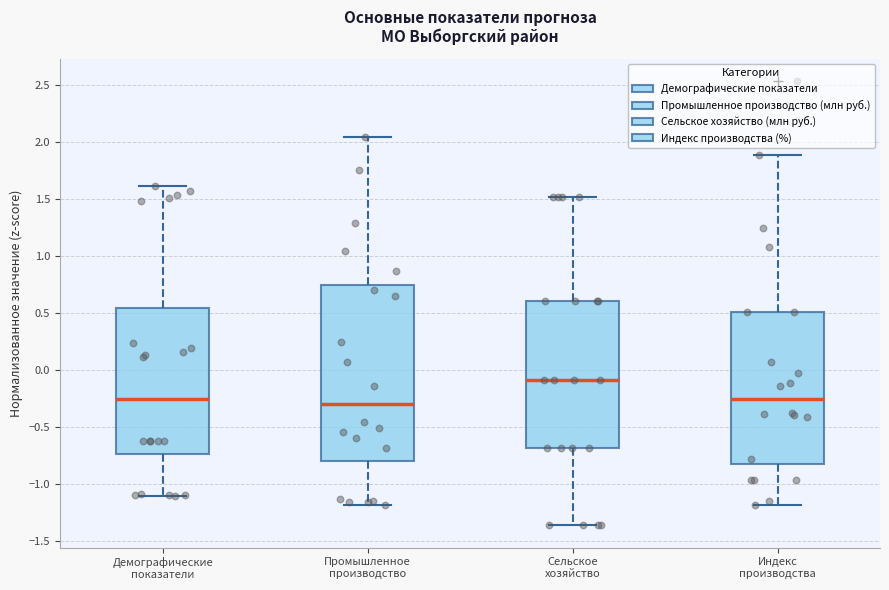

Reading left to right, read every box against the y-axis: the position of its median line, the range the box covers, and the ends of its whiskers. The values are not printed on the chart, so give them approximately, as read against the axis.

Демографические показатели: median -0.25, box -0.75 to 0.55, whiskers -1.10 to 1.60
Промышленное производство: median -0.30, box -0.80 to 0.75, whiskers -1.20 to 2.05
Сельское хозяйство: median -0.10, box -0.70 to 0.60, whiskers -1.35 to 1.50
Индекс производства: median -0.25, box -0.85 to 0.50, whiskers -1.20 to 1.90